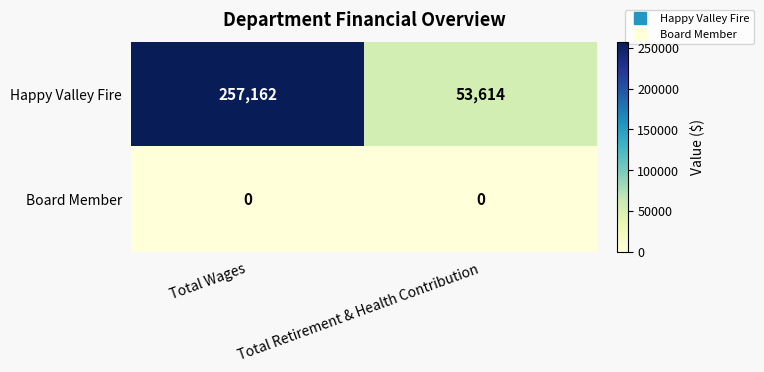

Which label corresponds to the largest value in the chart?

Total Wages